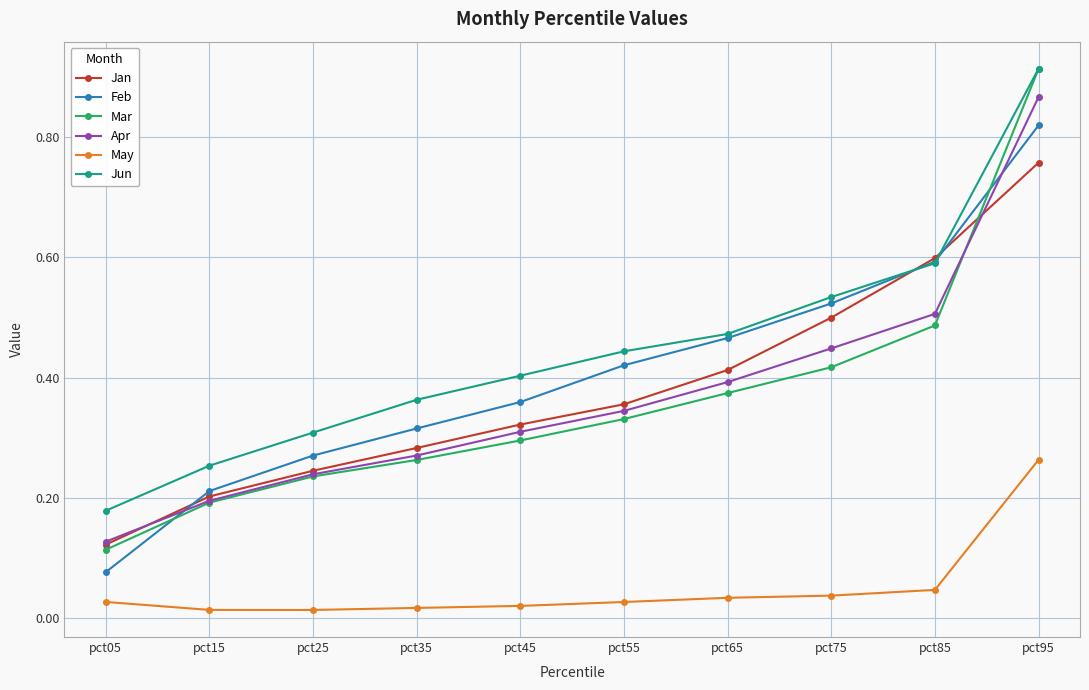

How many lines are shown in the chart?

6